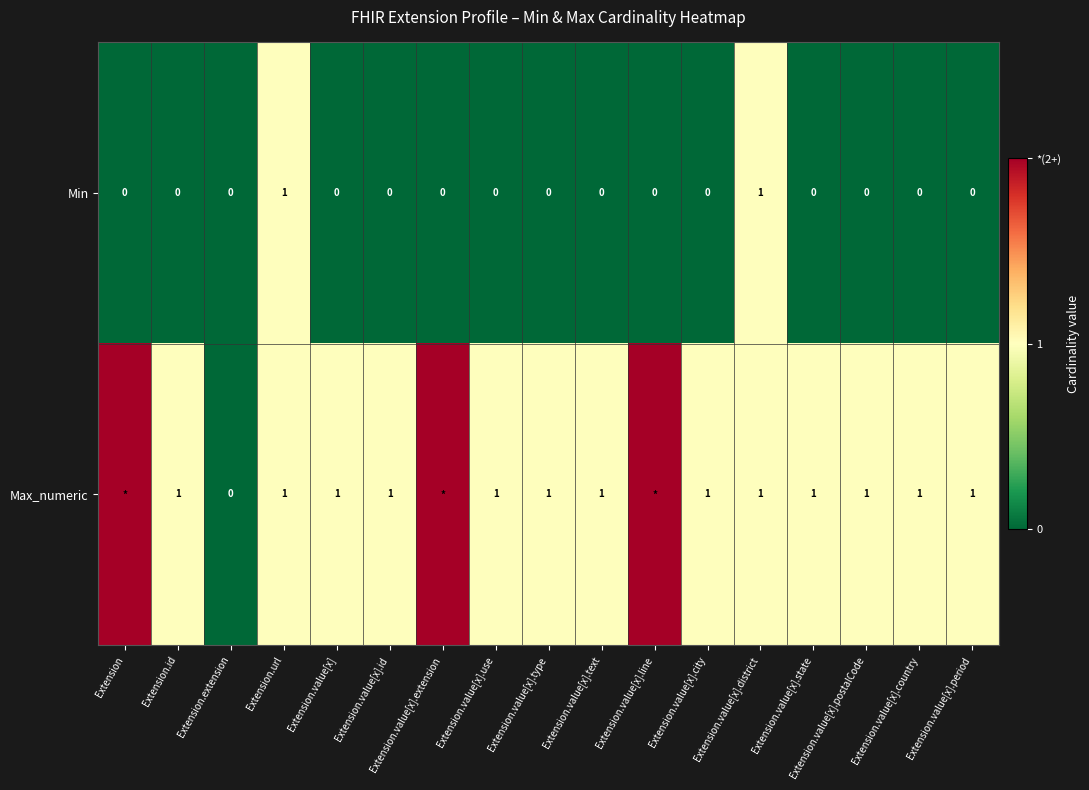

Count the Min values in the range 0 to 1.

17